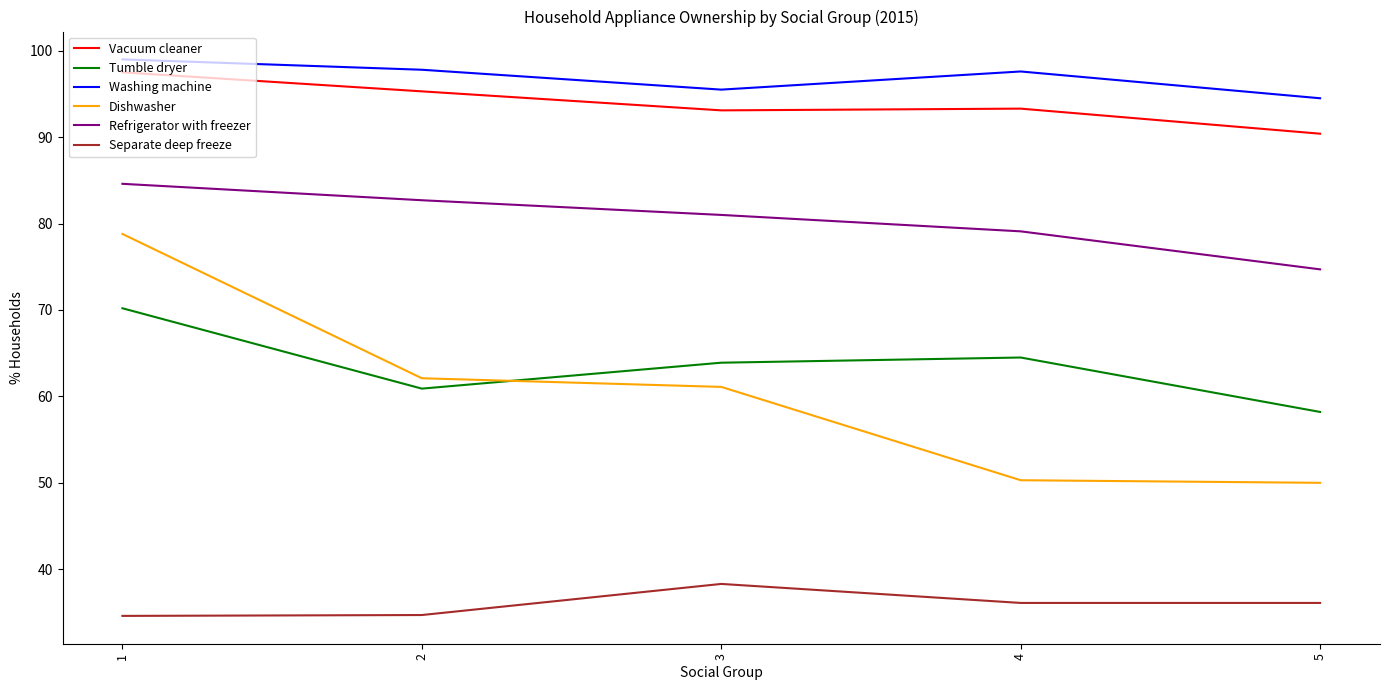

Which series has the widest spread of values?

Dishwasher